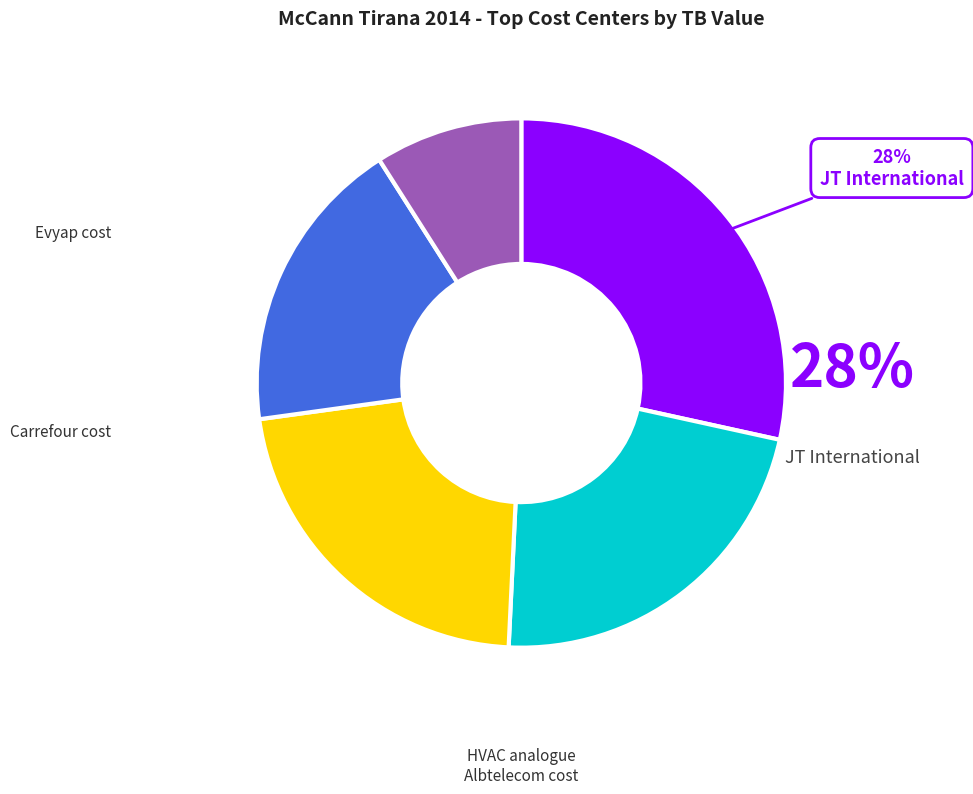

Is there a majority slice in this chart?

No